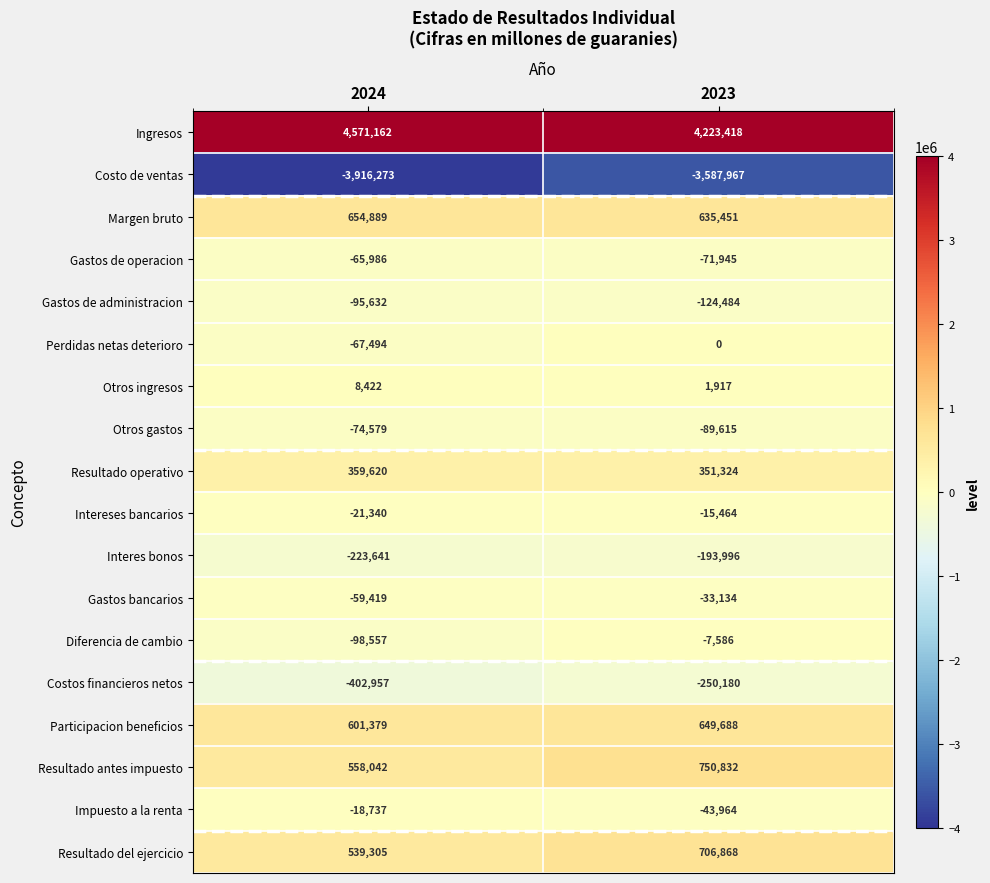

The Diferencia de cambio series shows -98557 at 2024. True or false?

True